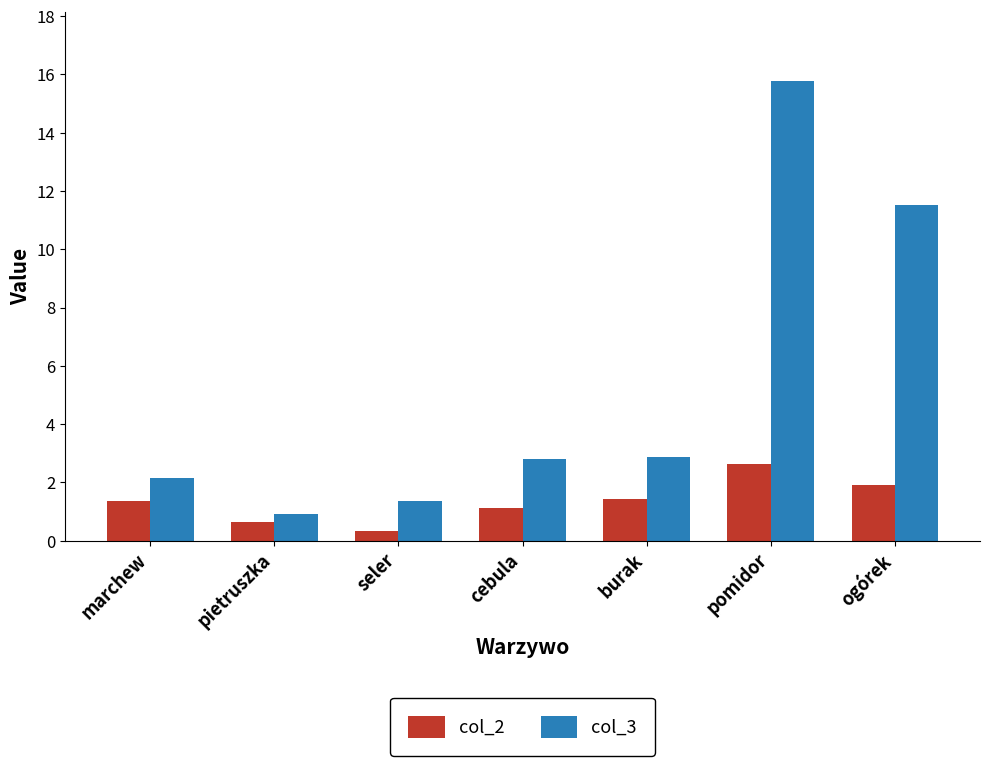

At which category does the chart reach its peak across all series?

pomidor